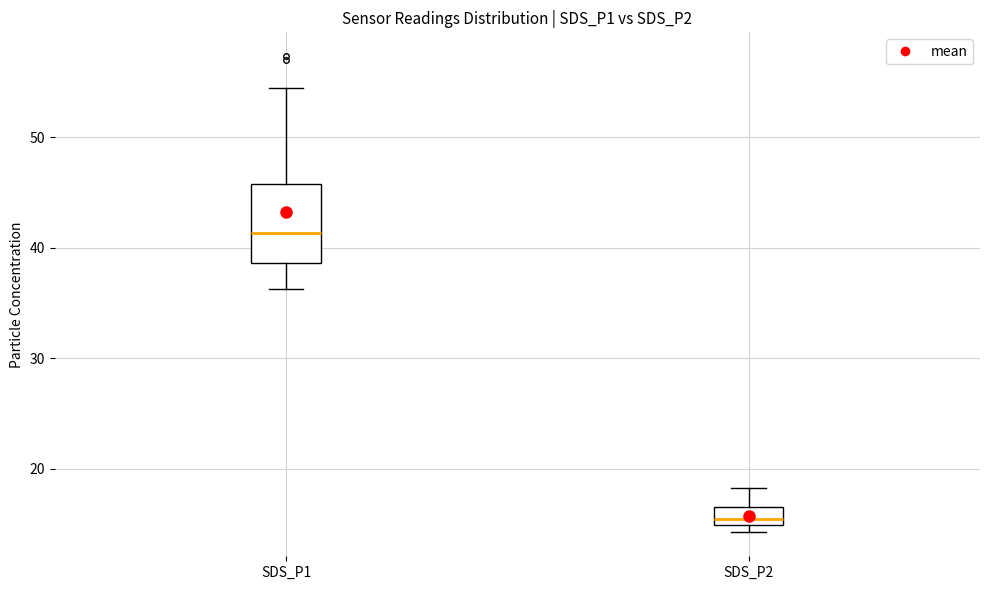

Which box is the tallest, from its lower edge to its upper edge?

SDS_P1